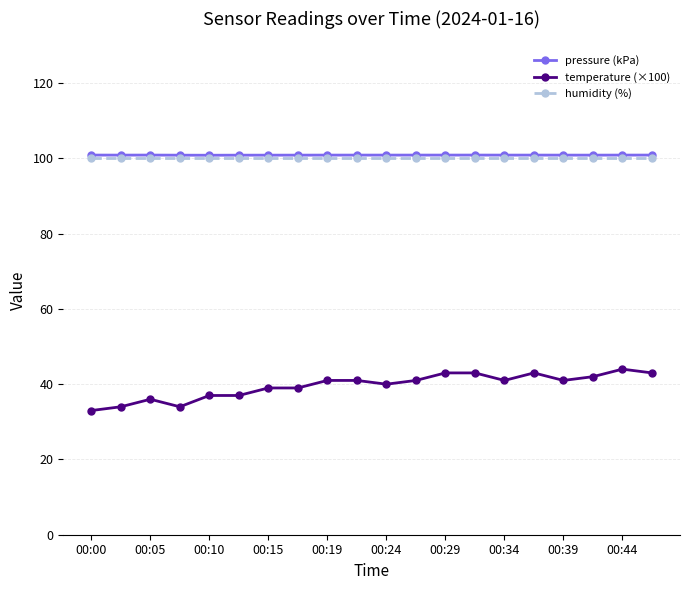

Which series has the widest spread of values?

temperature (×100)